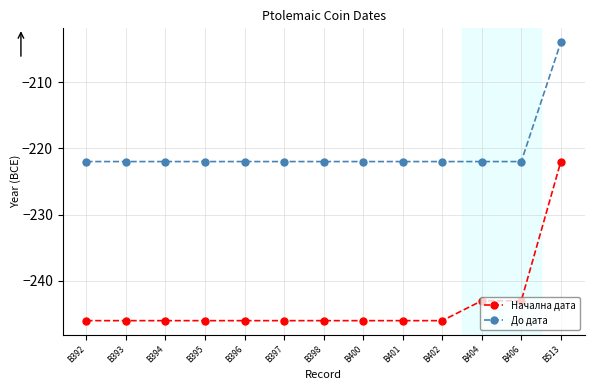

What is the greatest value displayed?

-204